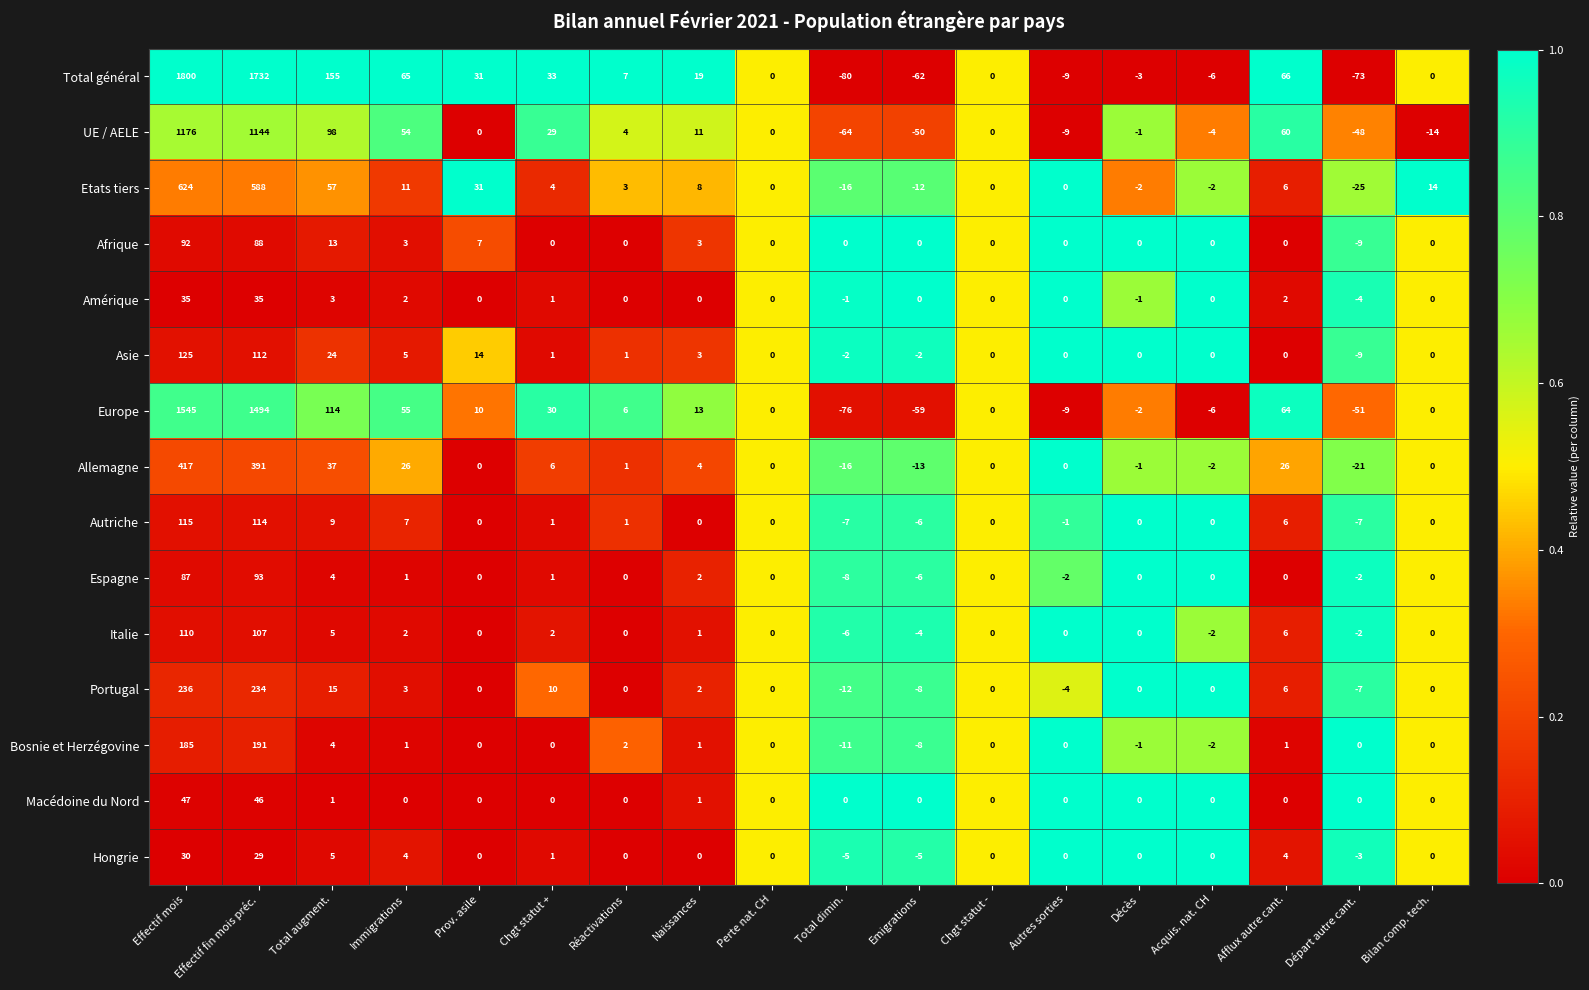

Is it true that Allemagne equals 15 at Immigrations?

False